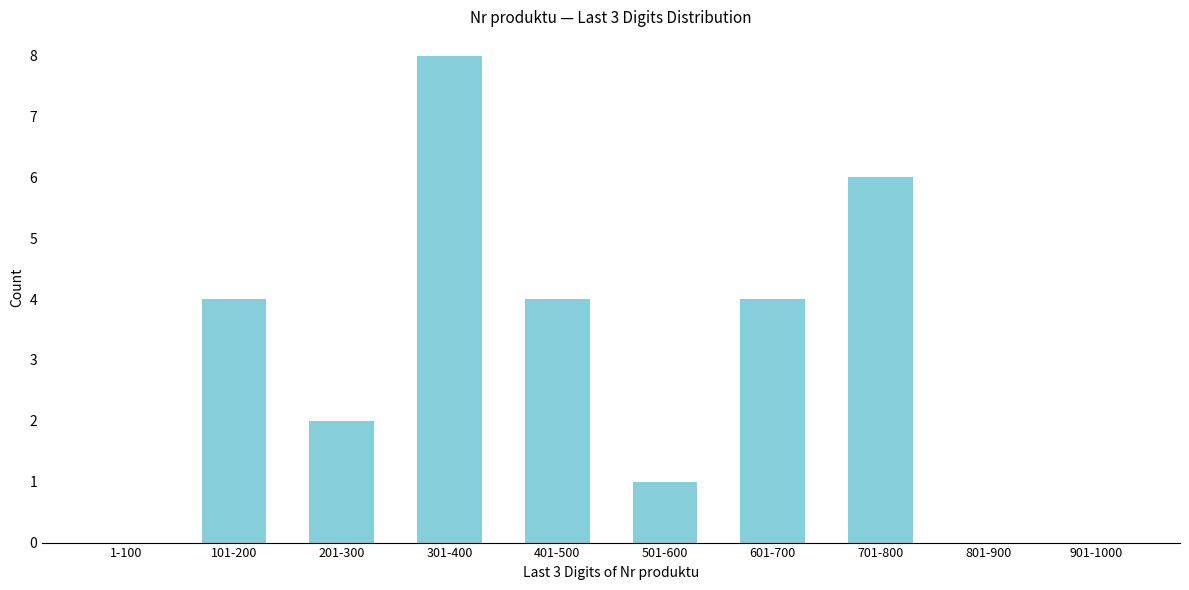

Reading left to right, what are all the values shown in this chart?

1-100=0	101-200=4	201-300=2	301-400=8	401-500=4	501-600=1	601-700=4	701-800=6	801-900=0	901-1000=0